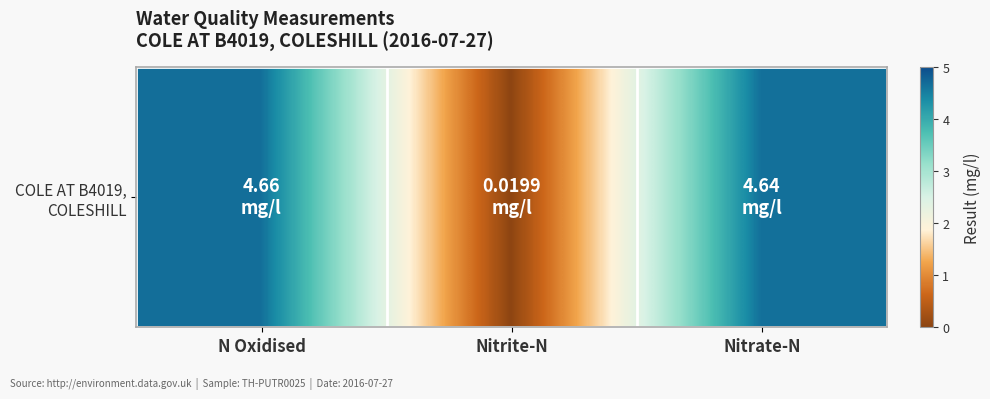

Reading right to left, transcribe all the data shown in this chart.

Nitrate-N=4.6	Nitrite-N=0.0	N Oxidised=4.7